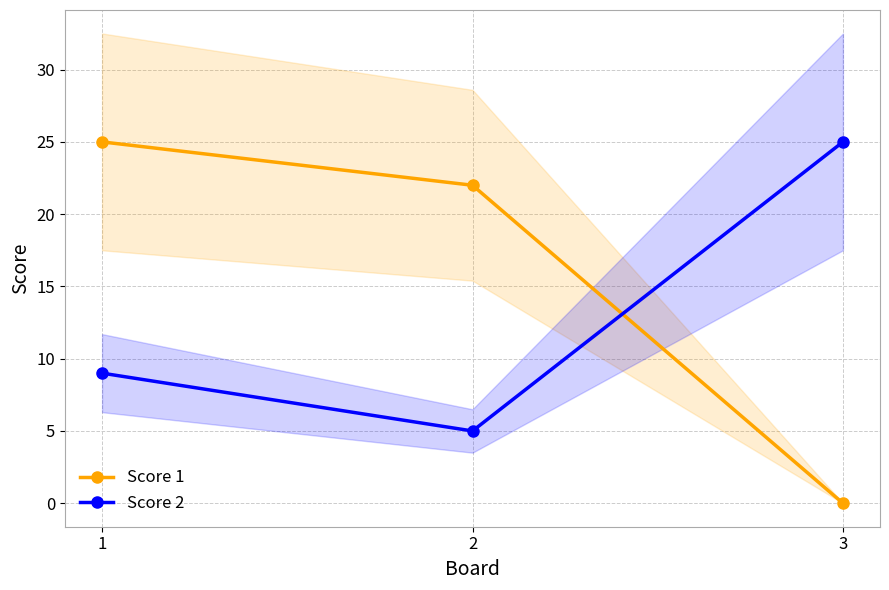

At how many categories does at least one series exceed 14?

3